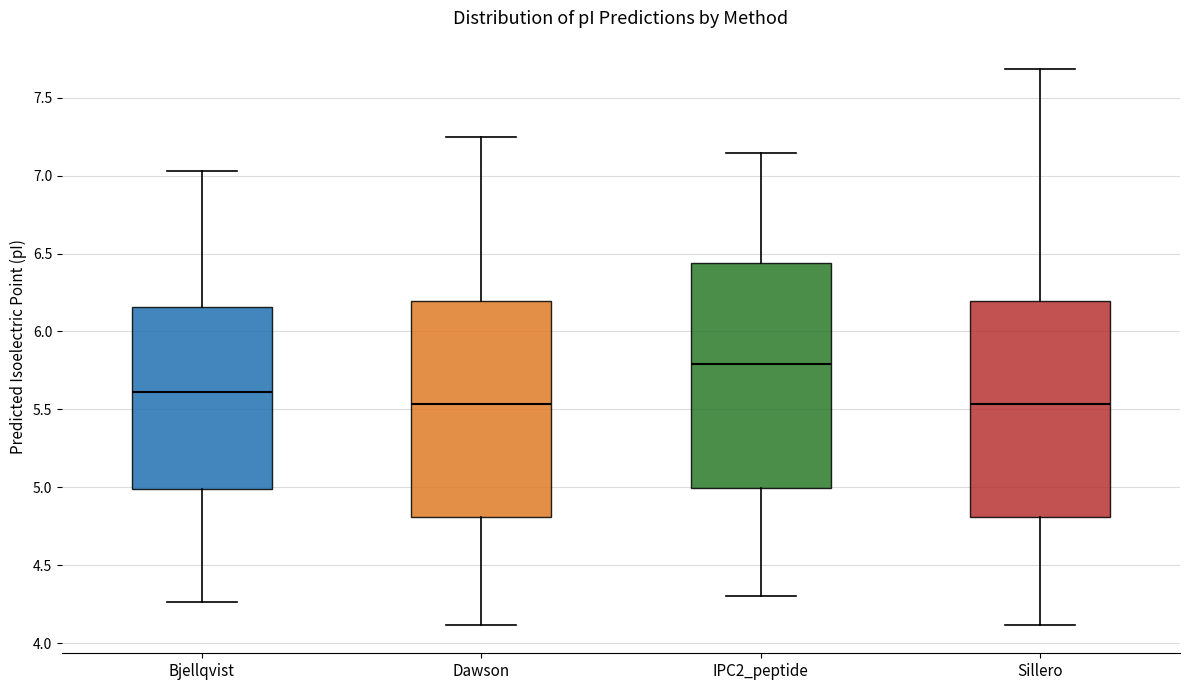

Reading left to right, transcribe this box plot: for each box, give where its median line is, the range the box spans, and where its two whiskers end, as read against the y-axis. The values are not printed on the chart, so give them approximately, as read against the axis.

Bjellqvist: median 5.60, box 5.00 to 6.15, whiskers 4.25 to 7.05
Dawson: median 5.55, box 4.80 to 6.20, whiskers 4.10 to 7.25
IPC2_peptide: median 5.80, box 5.00 to 6.45, whiskers 4.30 to 7.15
Sillero: median 5.55, box 4.80 to 6.20, whiskers 4.10 to 7.70